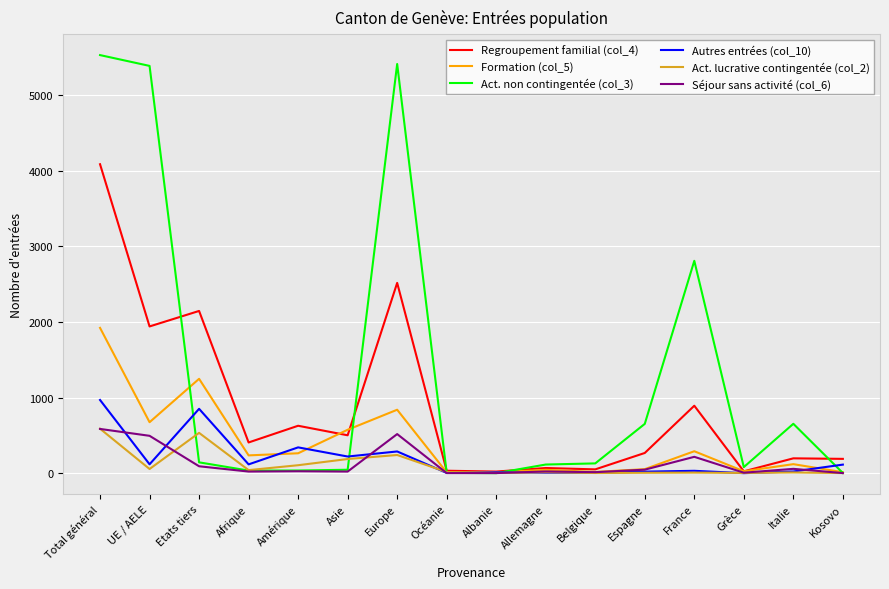

True or false: Act. lucrative contingentée (col_2) has more than 2 interior local peaks.

True